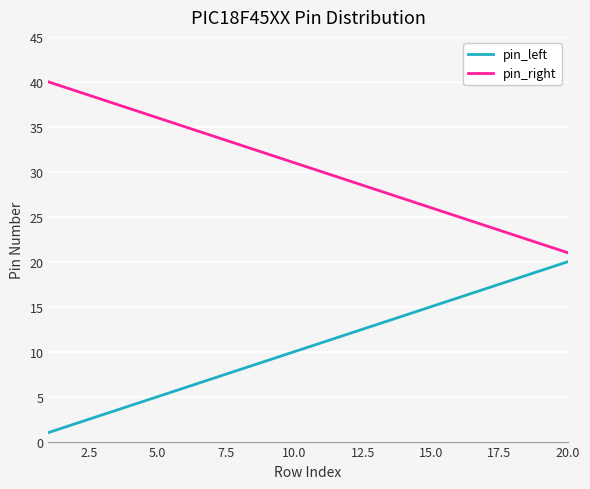

Rank the series by their maximum value, from highest to lowest.

pin_right, pin_left